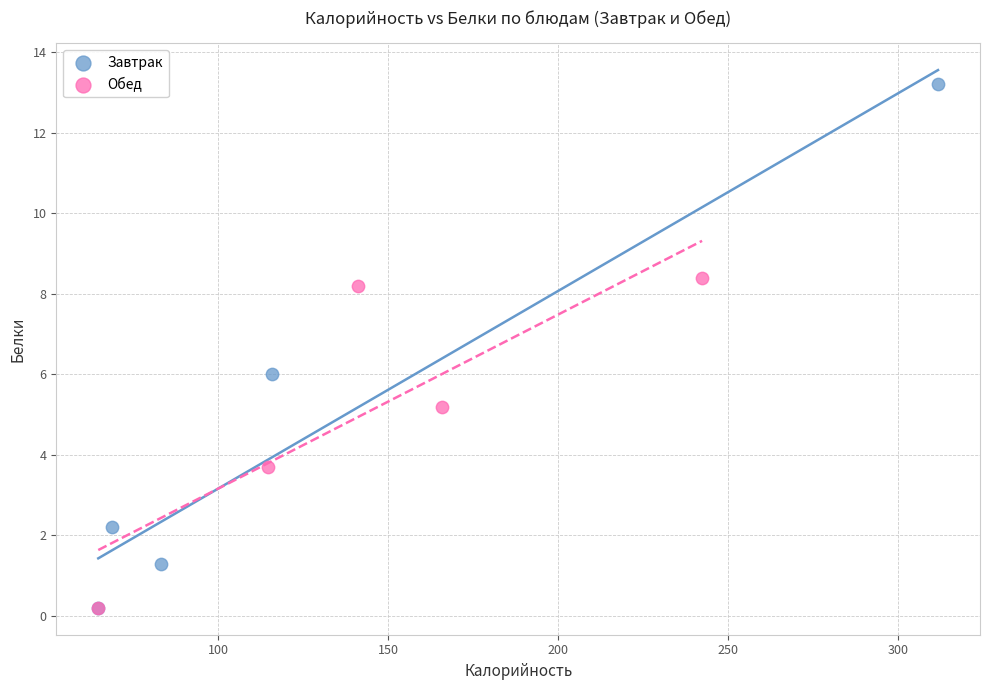

What are all the series names shown in the legend?

Завтрак, Обед